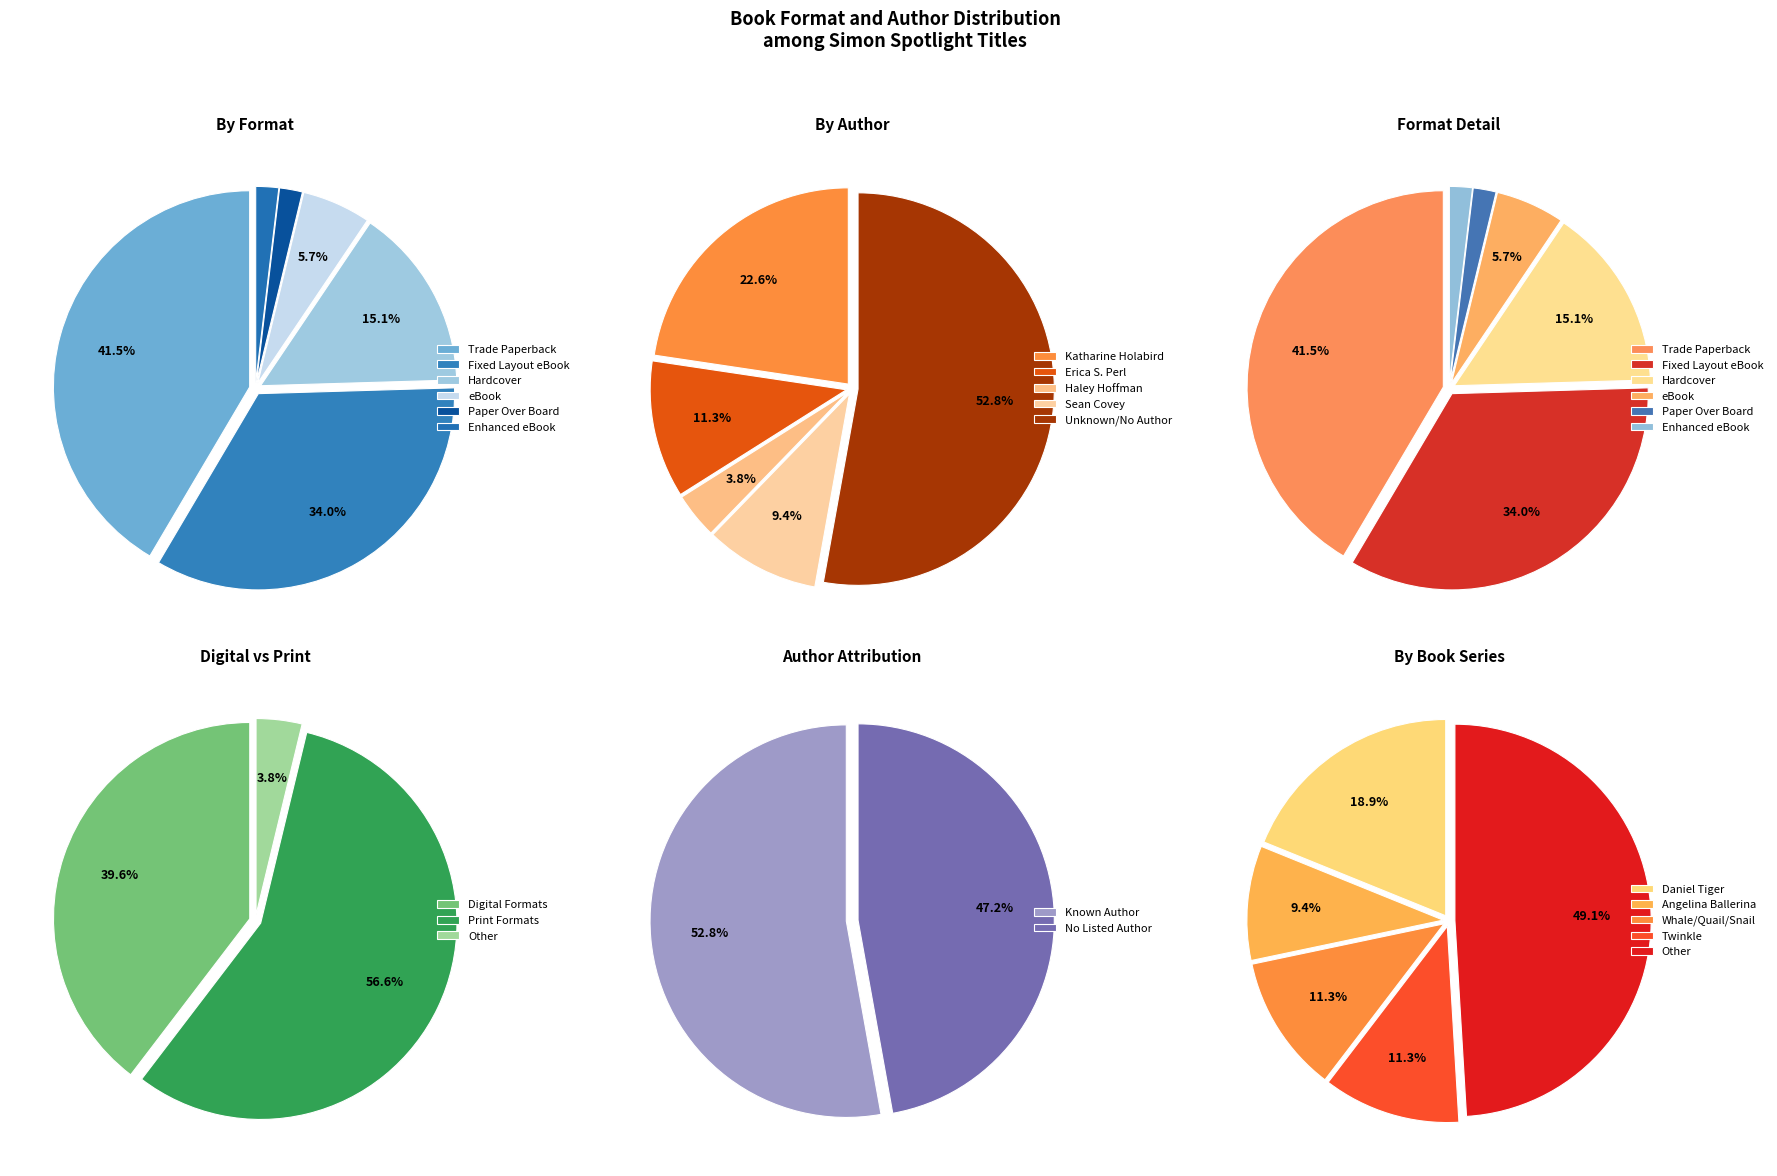

Combined, what portion of the pie is Paper Over Board and eBook?

7.5%